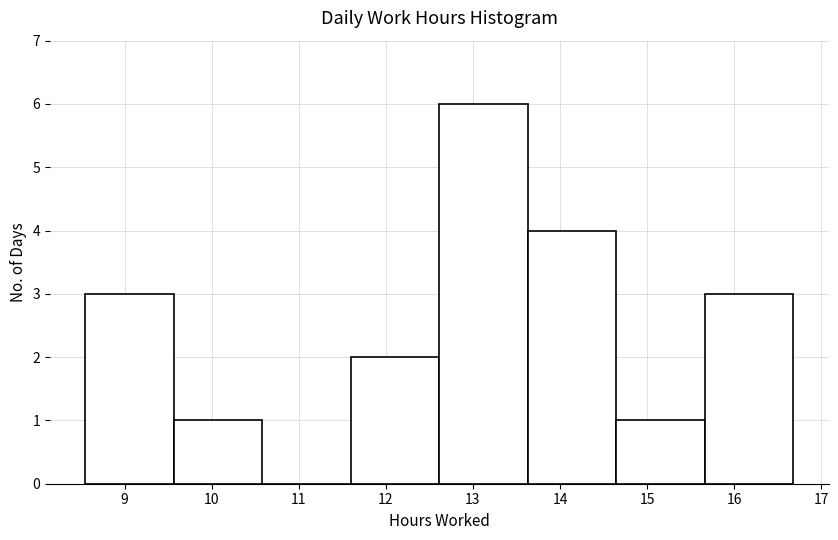

Over which range of the x-axis is the bar tallest?

12.6 to 13.6